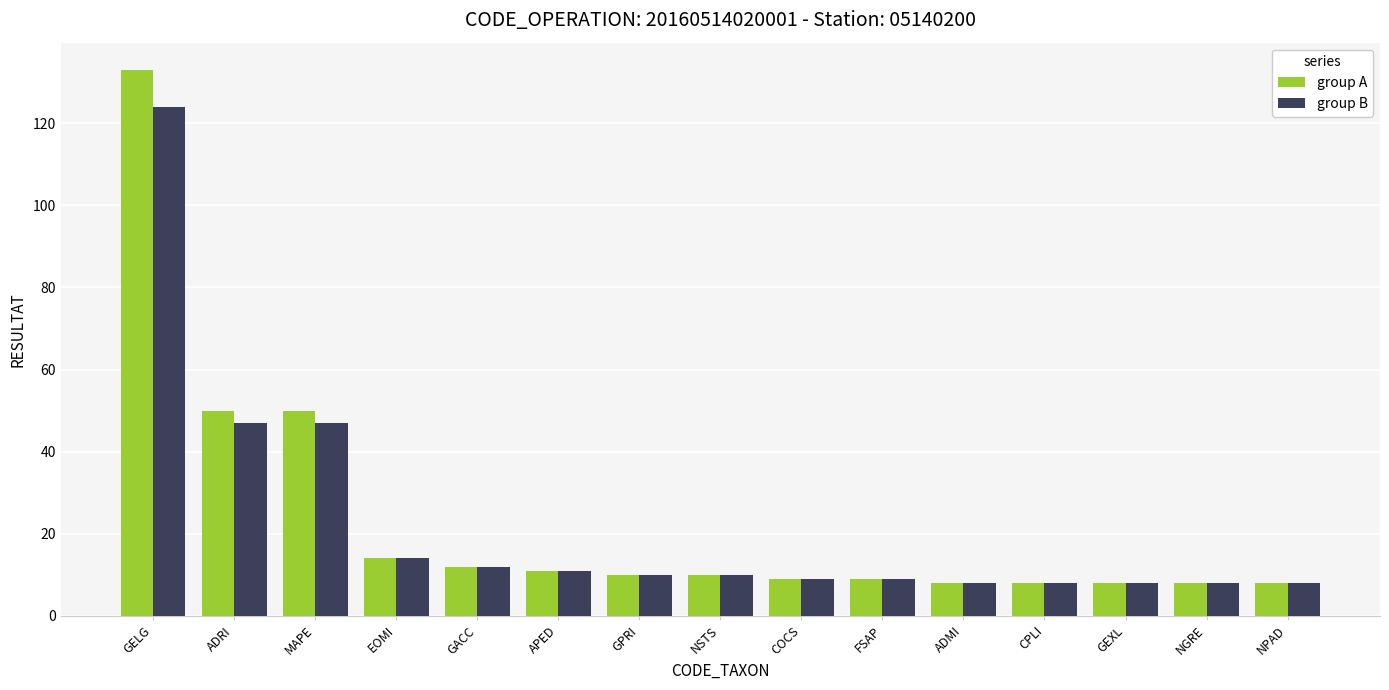

How many categories are shown in the chart?

15